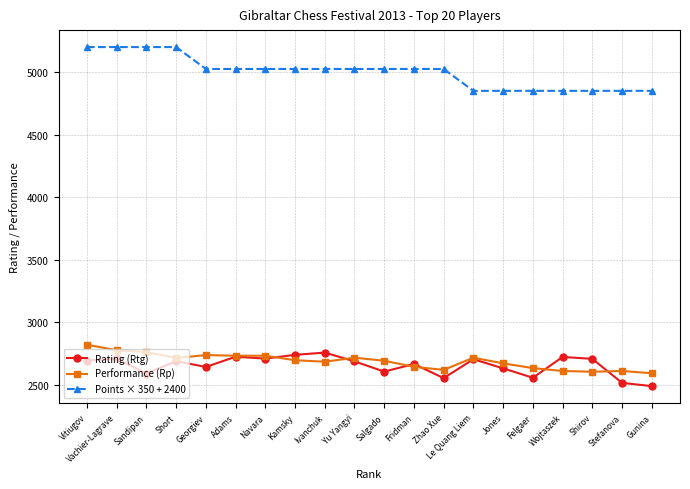

Which series has the largest total across all categories?

Points × 350 + 2400